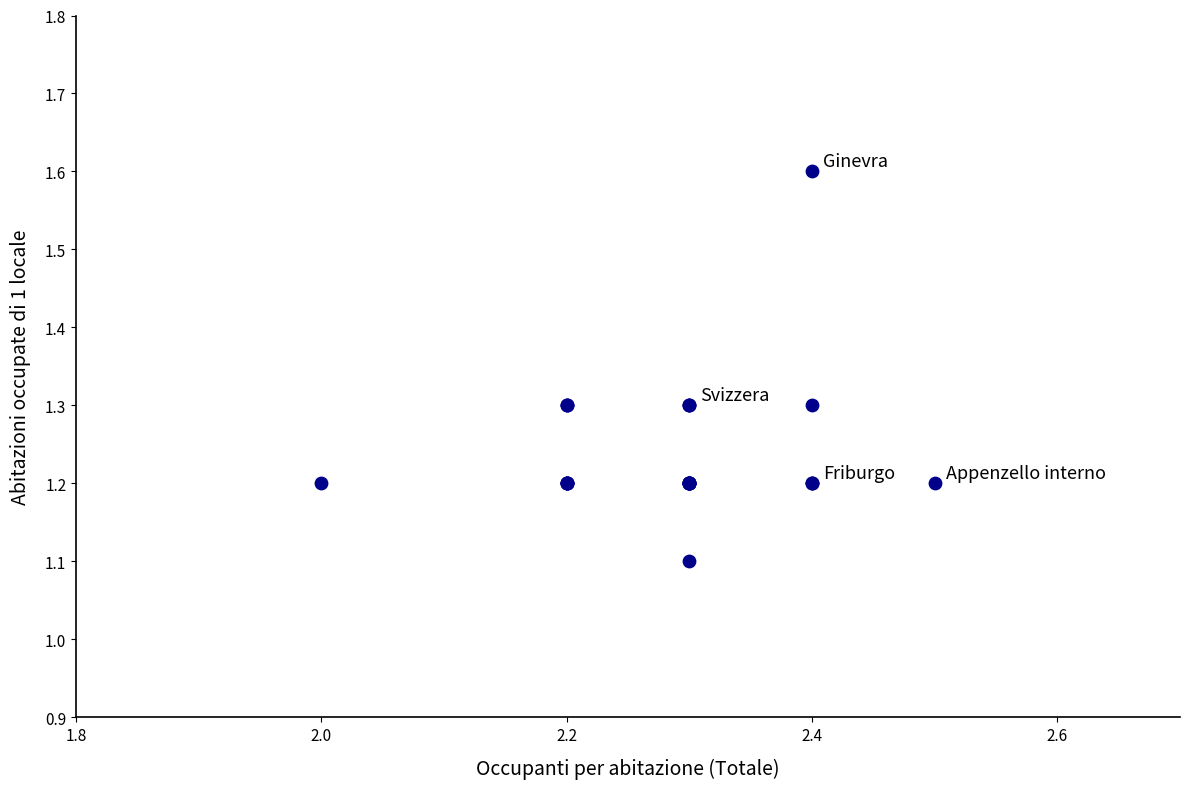

What Y value in the scatter plot is closest to 1?

1.1